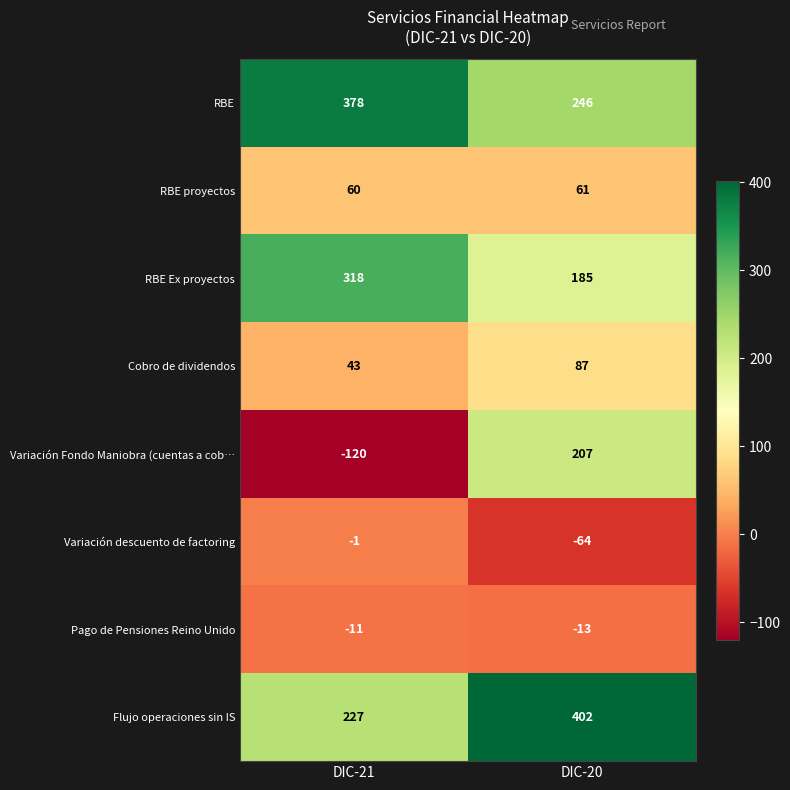

Reading right to left, list all the values displayed in this chart.

RBE: DIC-20=246	DIC-21=378
RBE proyectos: DIC-20=61	DIC-21=60
RBE Ex proyectos: DIC-20=185	DIC-21=318
Cobro de dividendos: DIC-20=87	DIC-21=43
Variación Fondo Maniobra (cuentas a cob…: DIC-20=207	DIC-21=-120
Variación descuento de factoring: DIC-20=-64	DIC-21=-1
Pago de Pensiones Reino Unido: DIC-20=-13	DIC-21=-11
Flujo operaciones sin IS: DIC-20=402	DIC-21=227